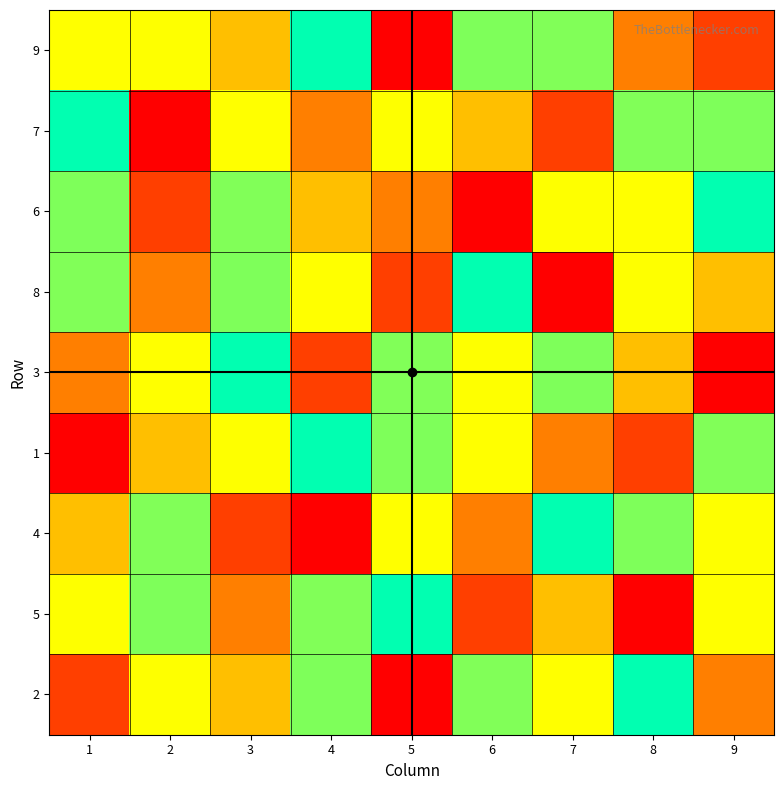

At which category is the sum across all series the highest?

3